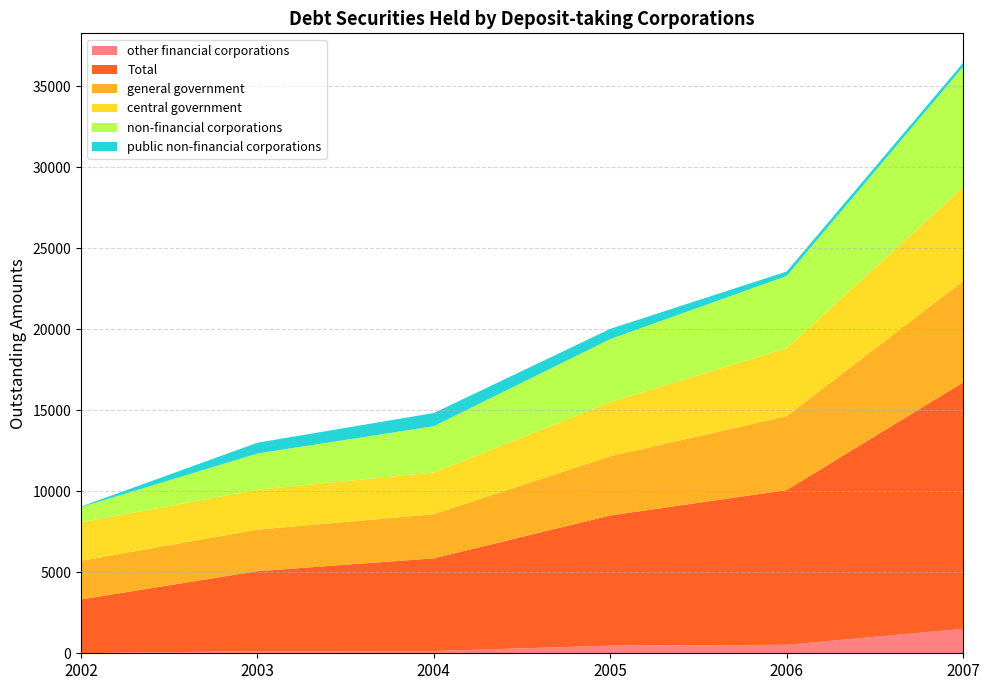

Reading left to right, extract all data points from this chart.

other financial corporations: 4.0	134.0	140.0	469.6	524.3	1513.2
Total: 3320.0	4934.0	5719.0	8035.4	9548.2	15199.8
general government: 2382.0	2562.0	2724.0	3655.5	4555.8	6252.1
central government: 2381.0	2460.0	2576.0	3344.0	4197.8	5799.9
non-financial corporations: 935.0	2239.0	2855.0	3885.4	4457.8	7426.4
public non-financial corporations: 33.0	667.0	814.0	632.5	277.5	248.5